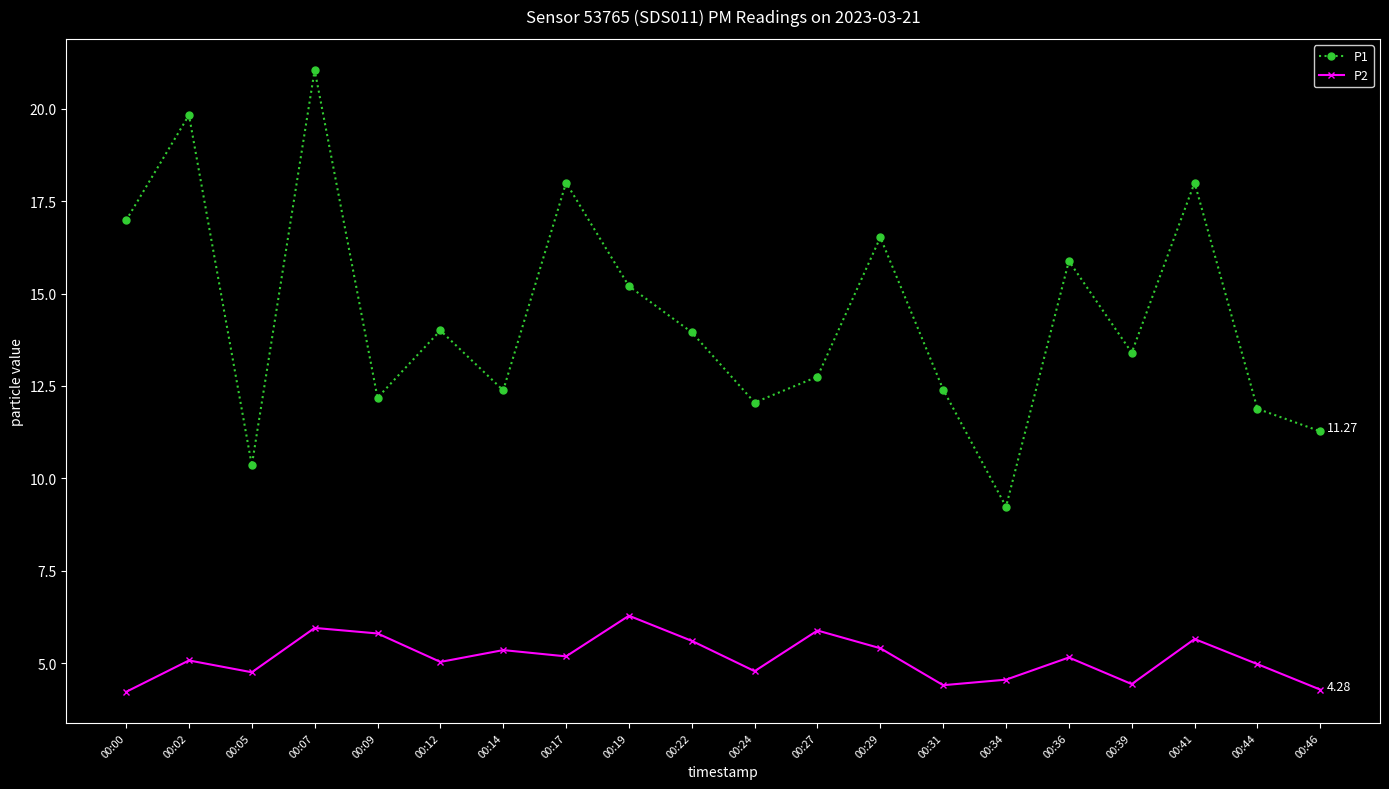

What are all the series names shown in the legend?

P1, P2